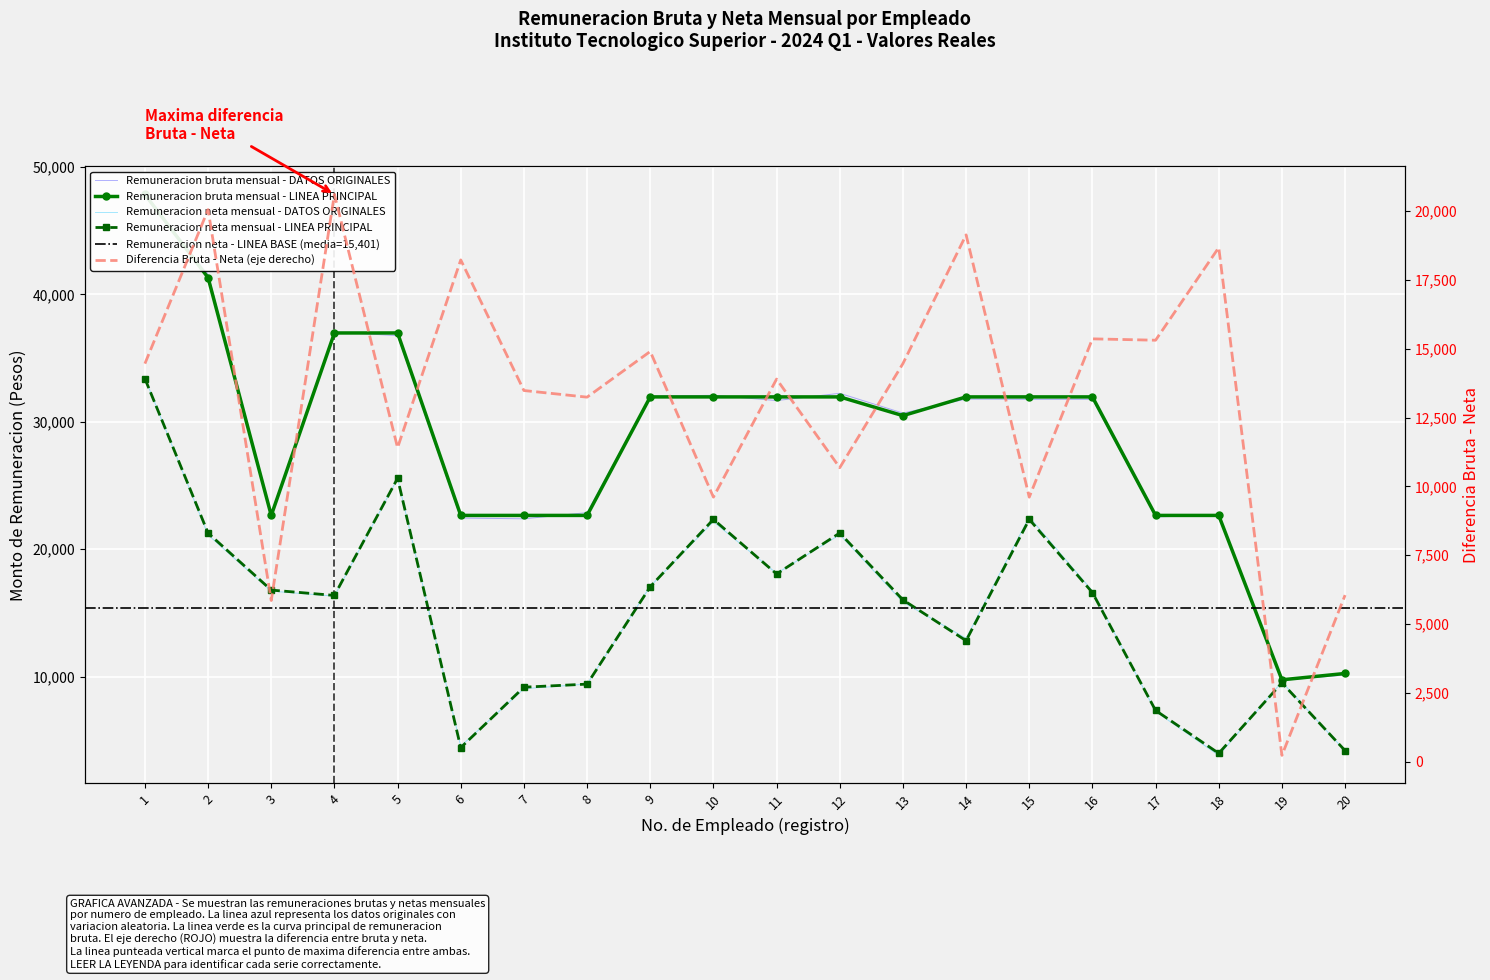

Which series has the largest range (max minus min)?

Remuneracion bruta mensual